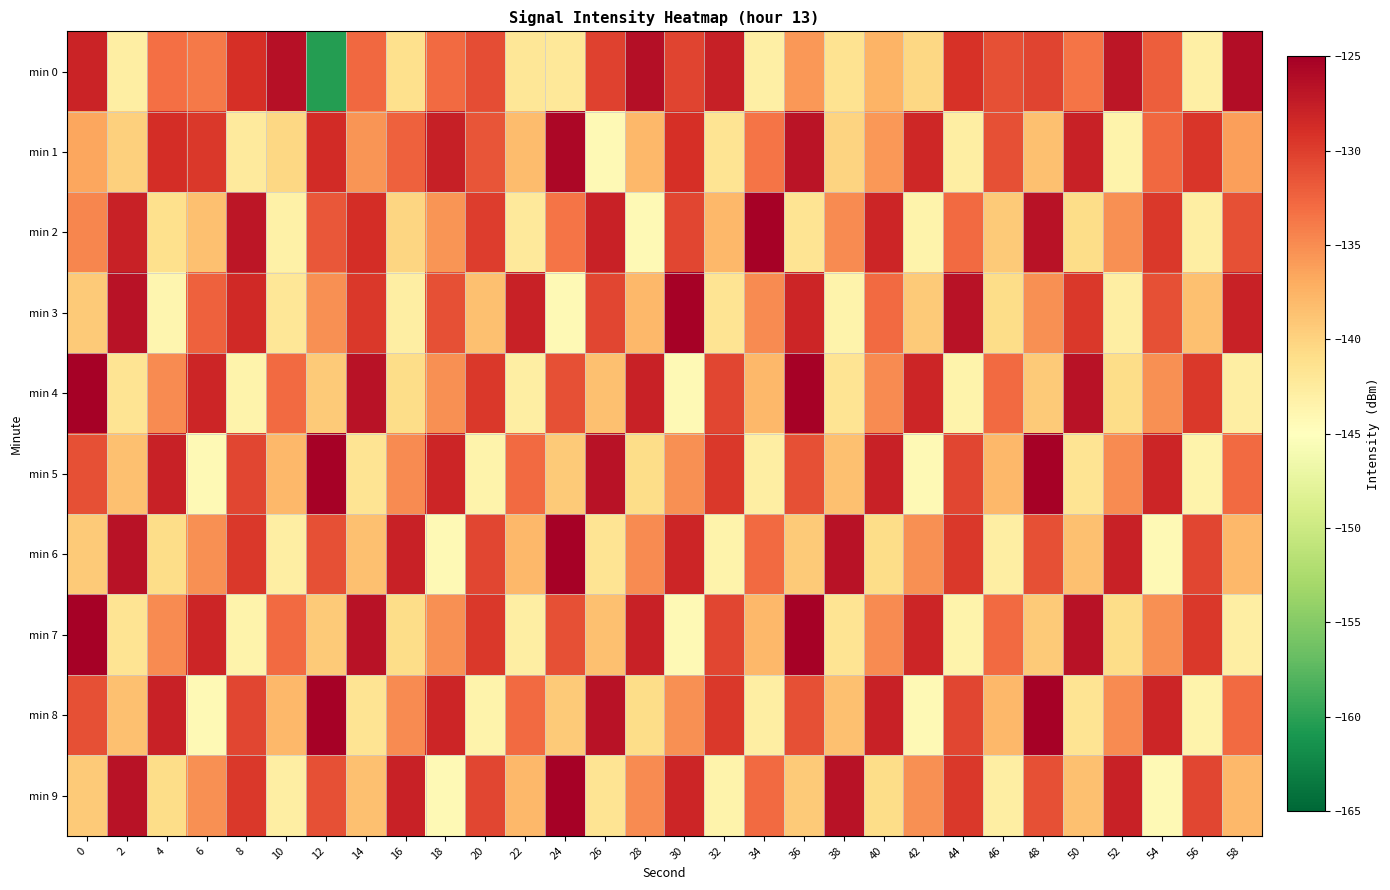

What is the spread (max minus min) of values at 52?

16.6